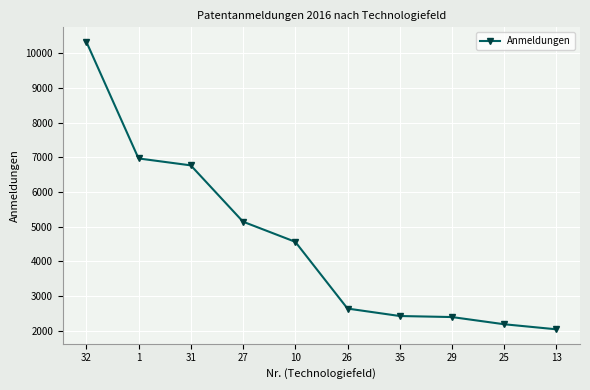

True or false: the data has more than 1 interior local peaks.

False